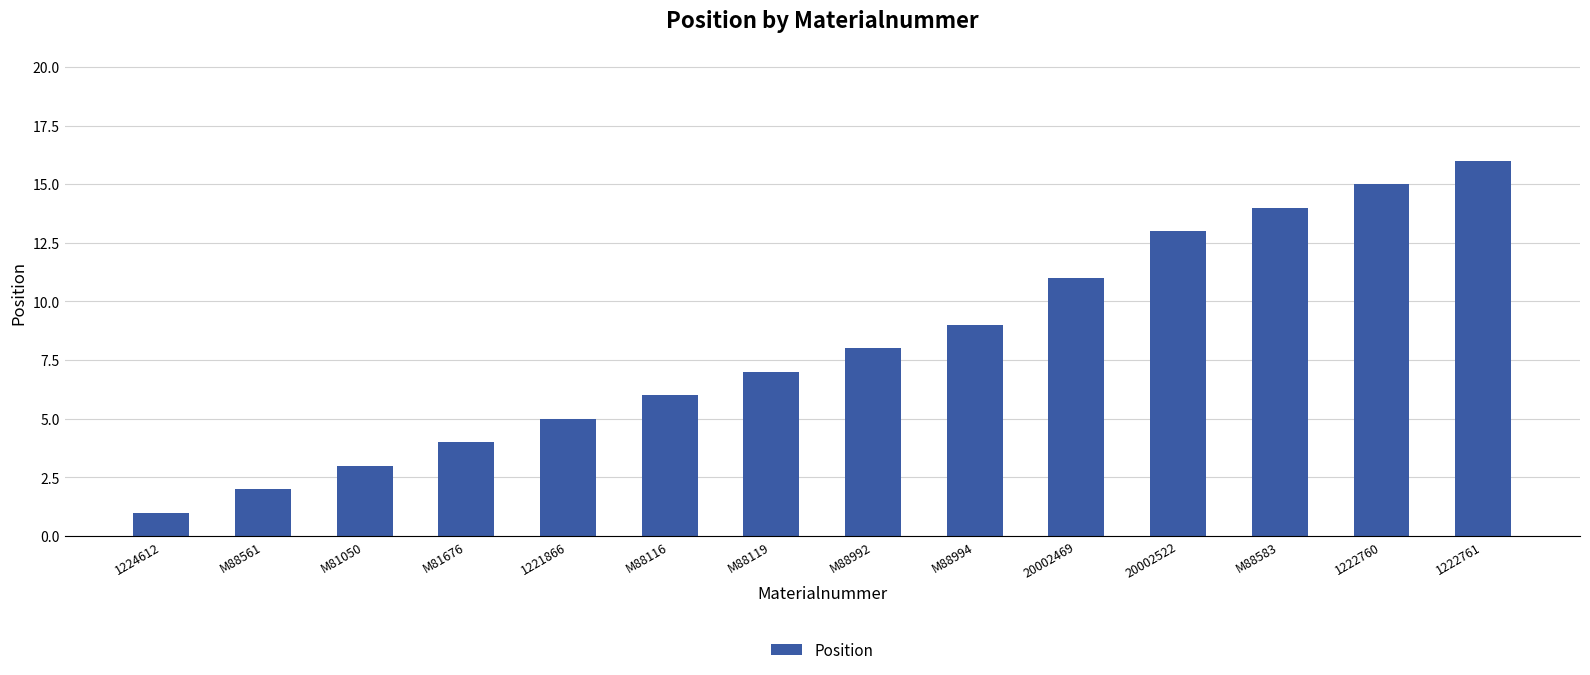

At which label is the value closest to 8?

M88992